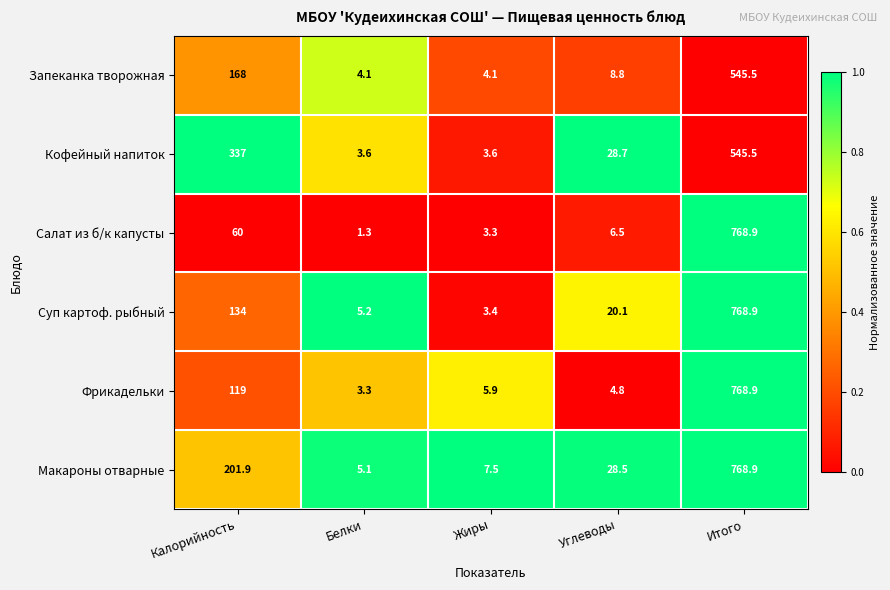

At Углеводы, list the series in order from smallest to largest.

Фрикадельки, Салат из б/к капусты, Запеканка творожная, Суп картоф. рыбный, Макароны отварные, Кофейный напиток